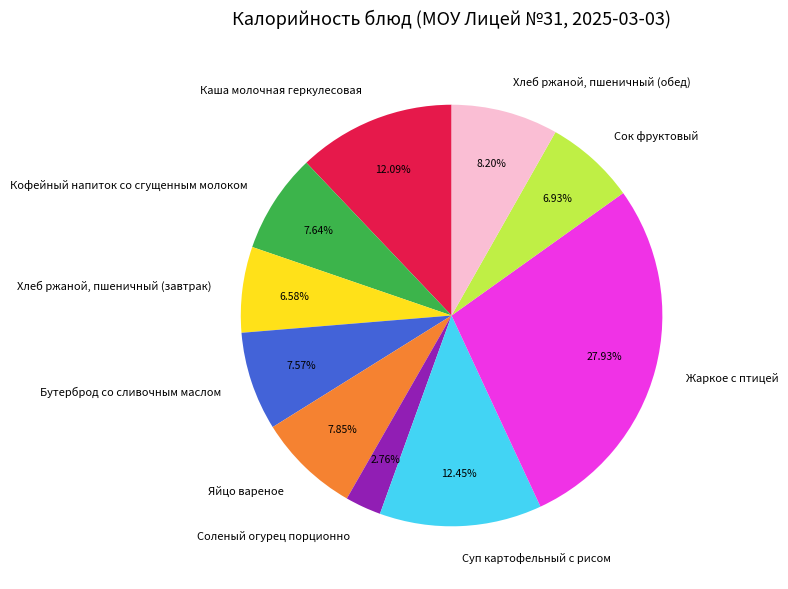

How many slices are in this pie chart?

10